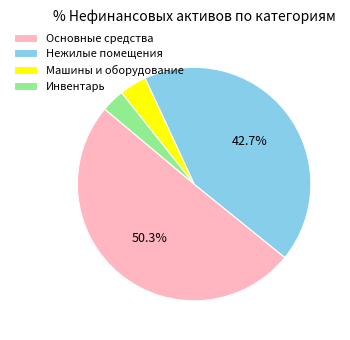

How many slices are in this pie chart?

4